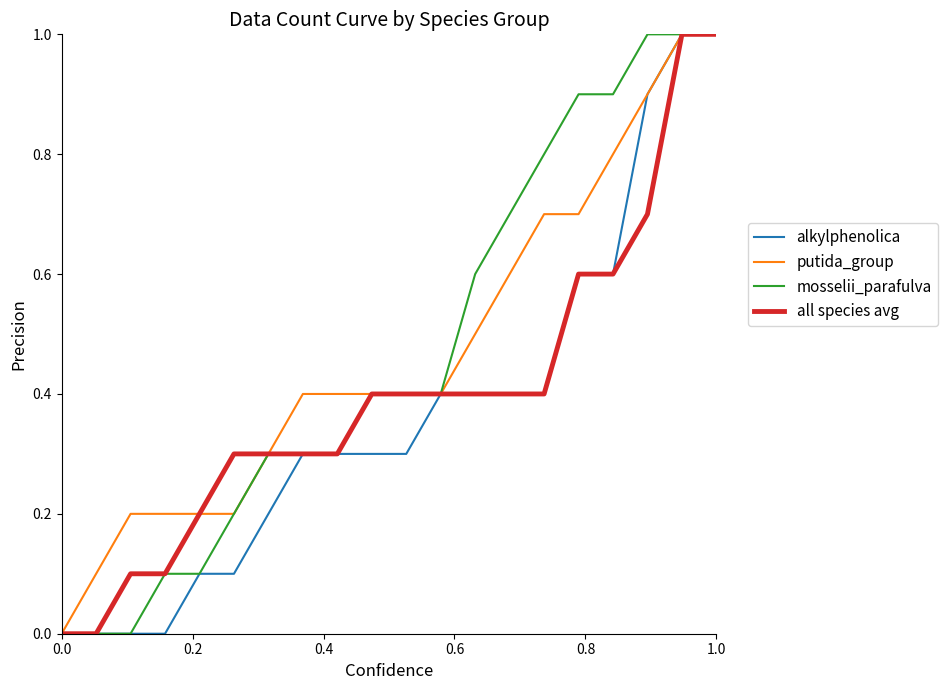

What is the maximum value shown in the chart?

1.0